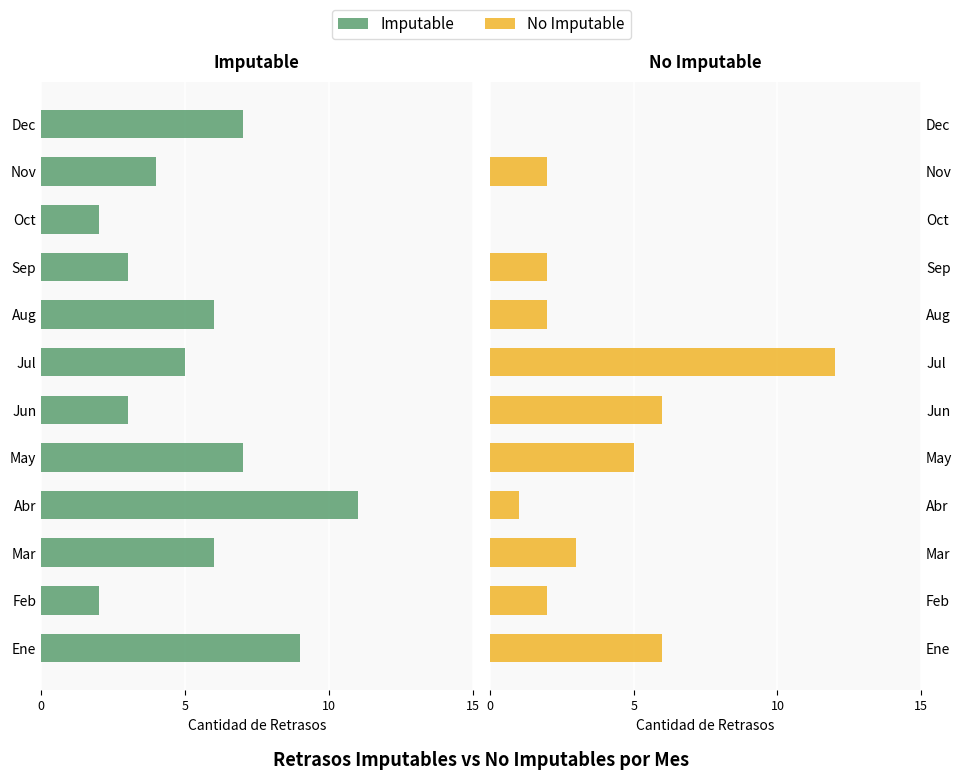

Is it true that Imputable equals 2 at Nov?

False